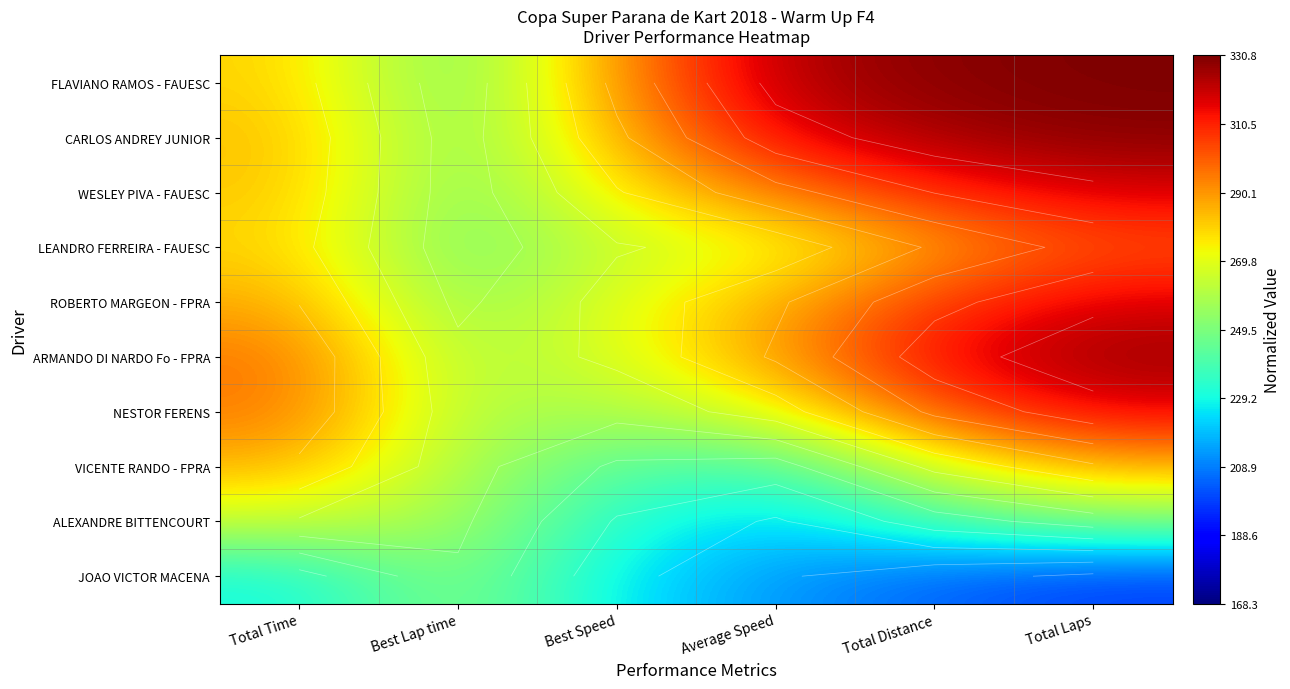

At which category is the sum across all series the highest?

Total Laps